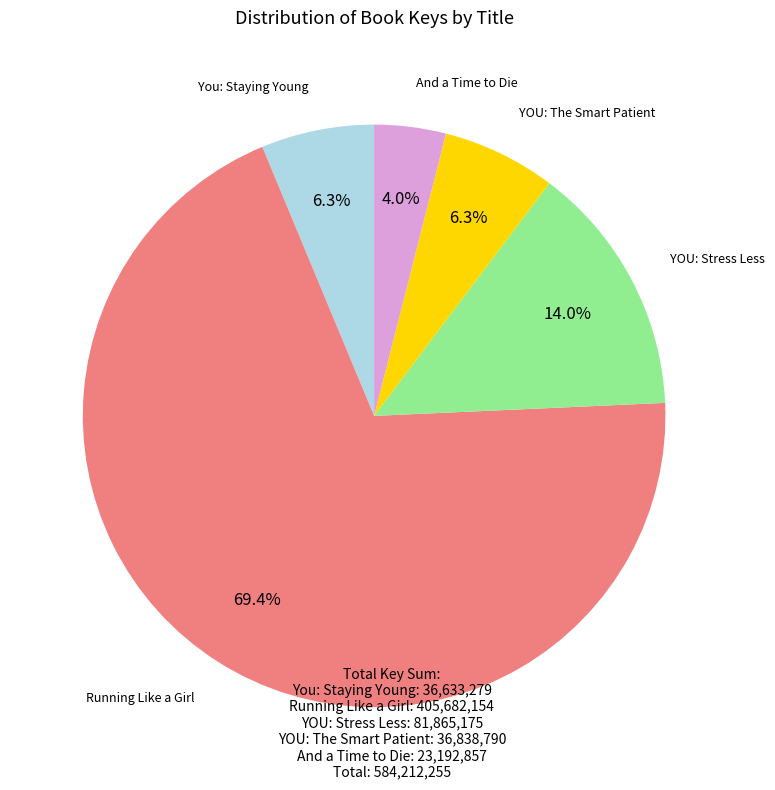

Does any single category account for the majority?

Yes